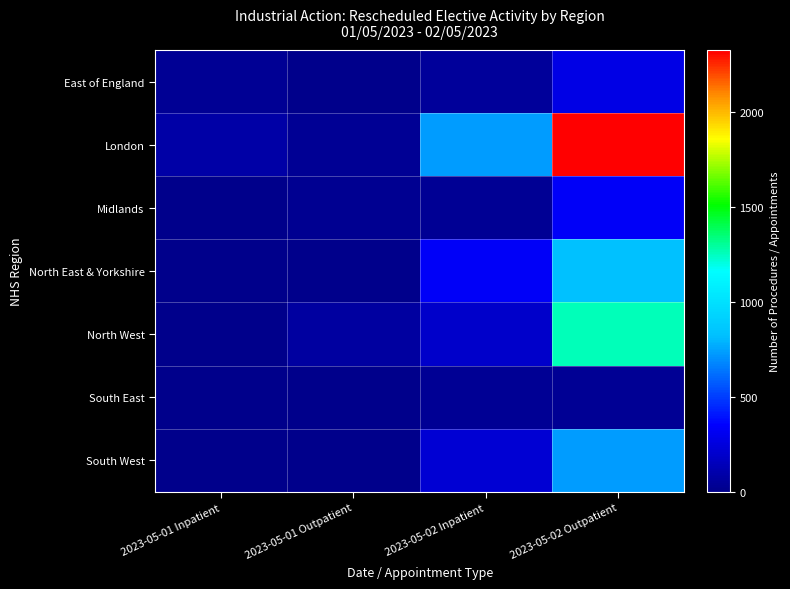

What is the total value across all series at 2023-05-01 Inpatient?

132